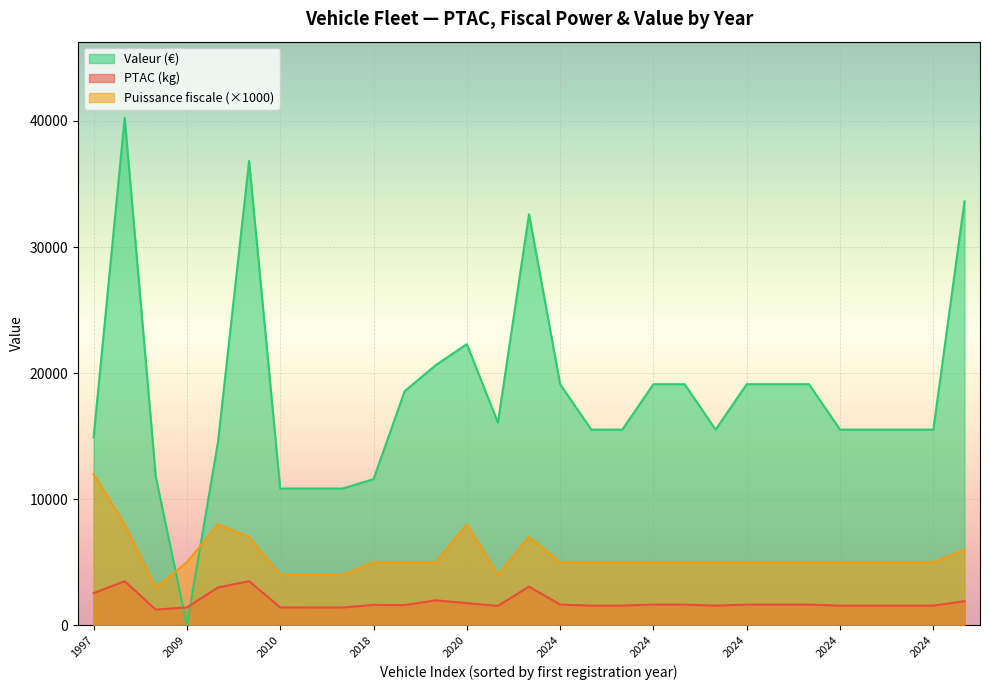

True or false: Valeur has a value of 15520.0 at 2024.

True